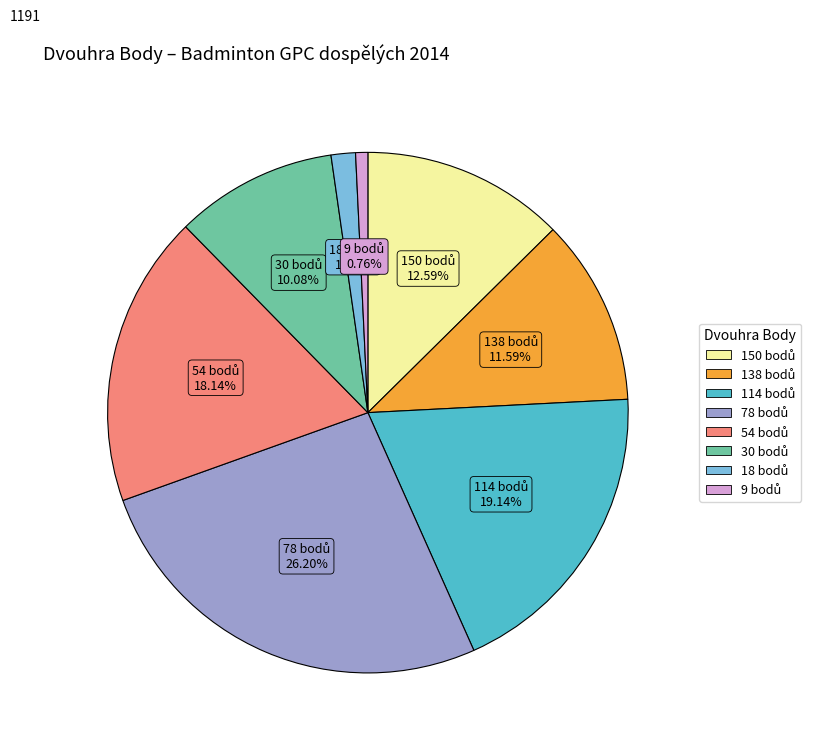

Does any single category account for the majority?

No